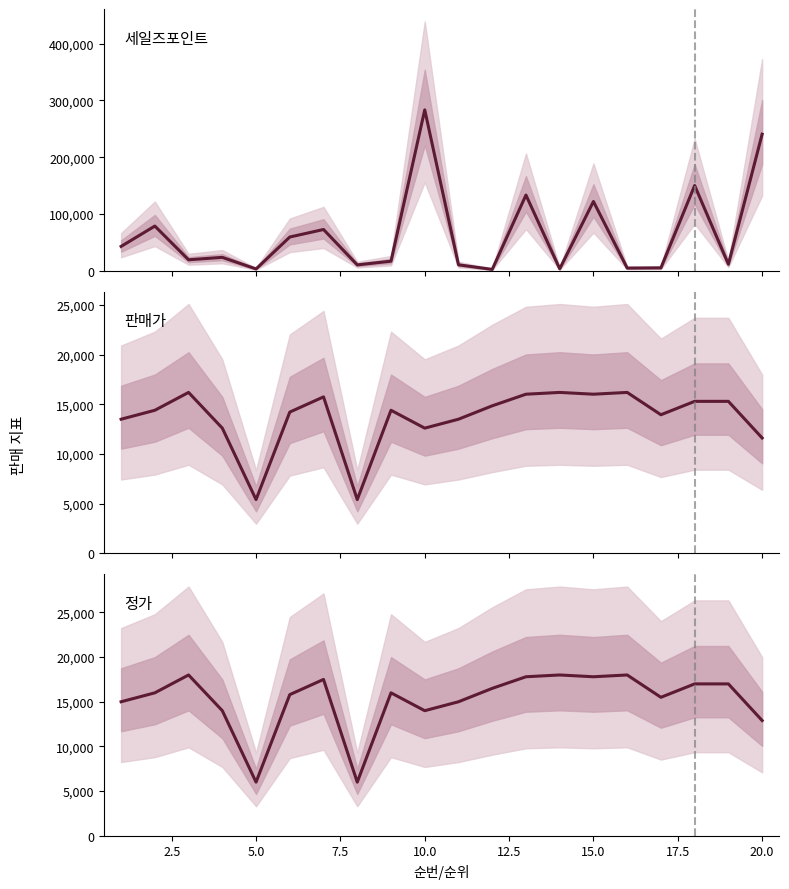

In 세일즈포인트, how many points are higher than both neighbors (excluding endpoints)?

7